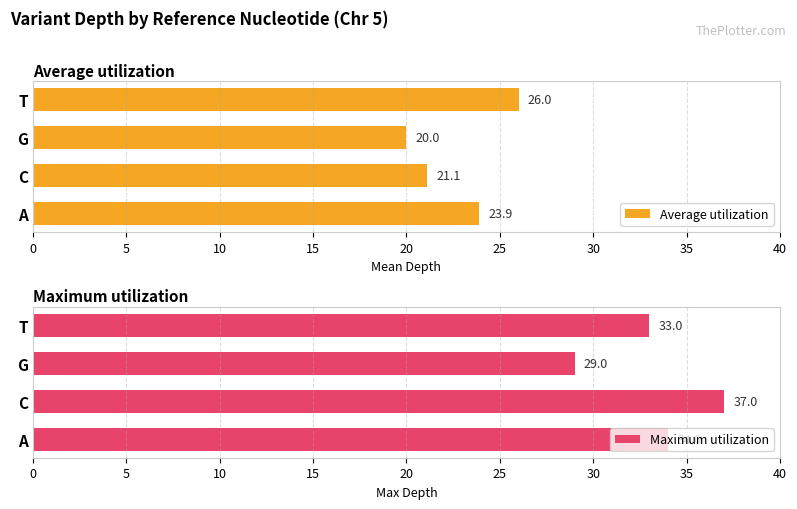

What are all the series names shown in the legend?

Average utilization, Maximum utilization